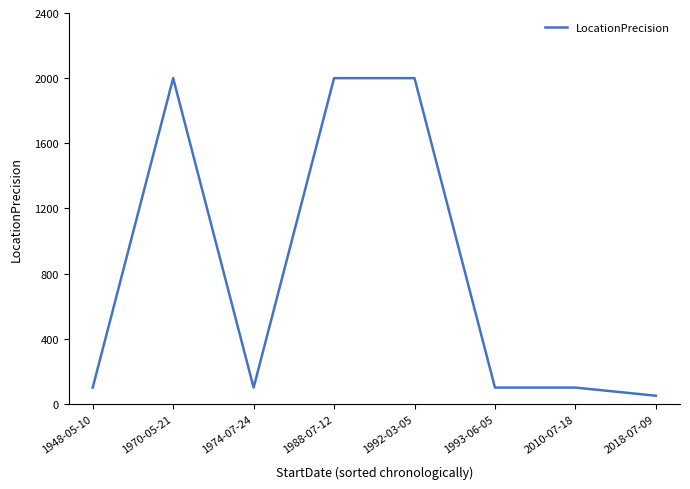

What is the minimum value shown in the chart?

50